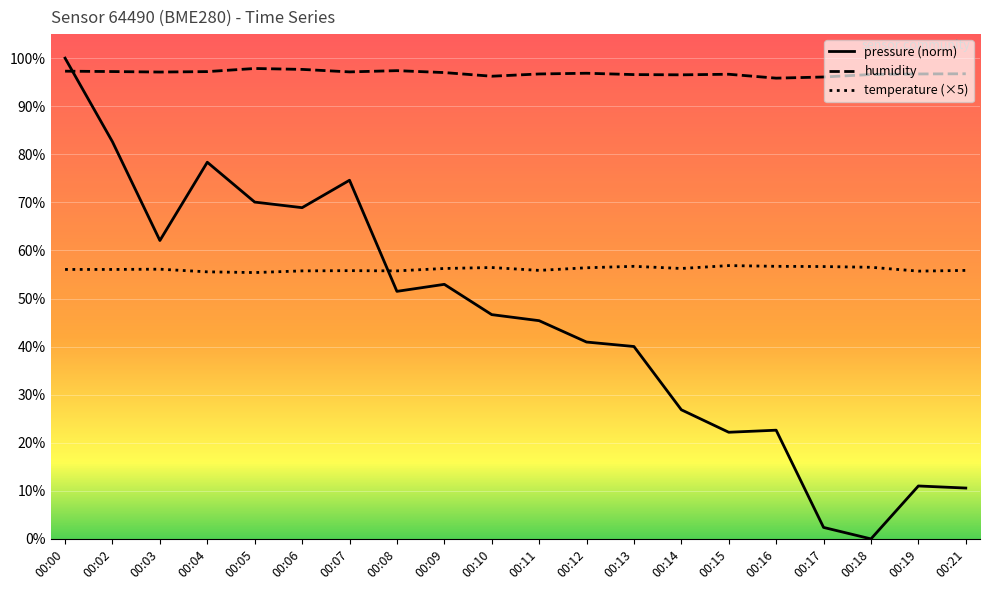

Which series has the widest spread of values?

pressure (norm)